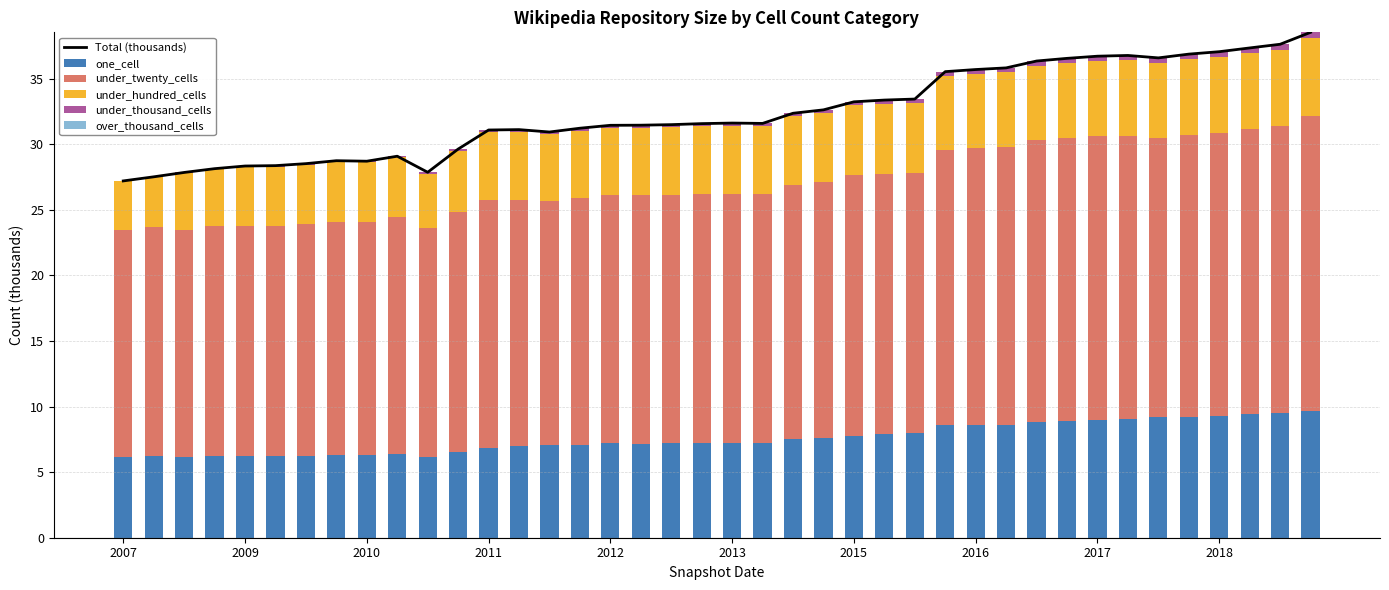

At which category does the chart reach its peak across all series?

39